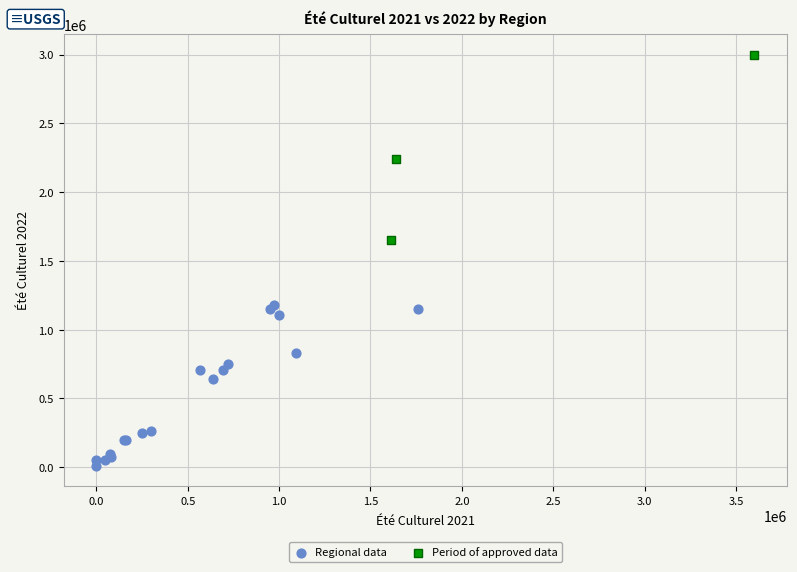

What are all the series names shown in the legend?

Regional data, Period of approved data